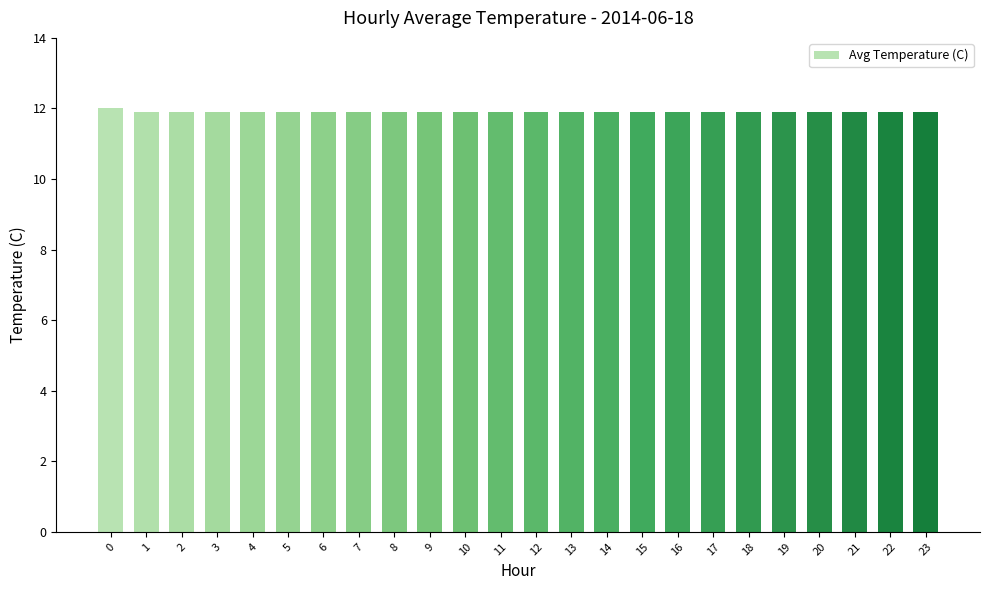

What is the value of the 24th bar from the left?

11.9